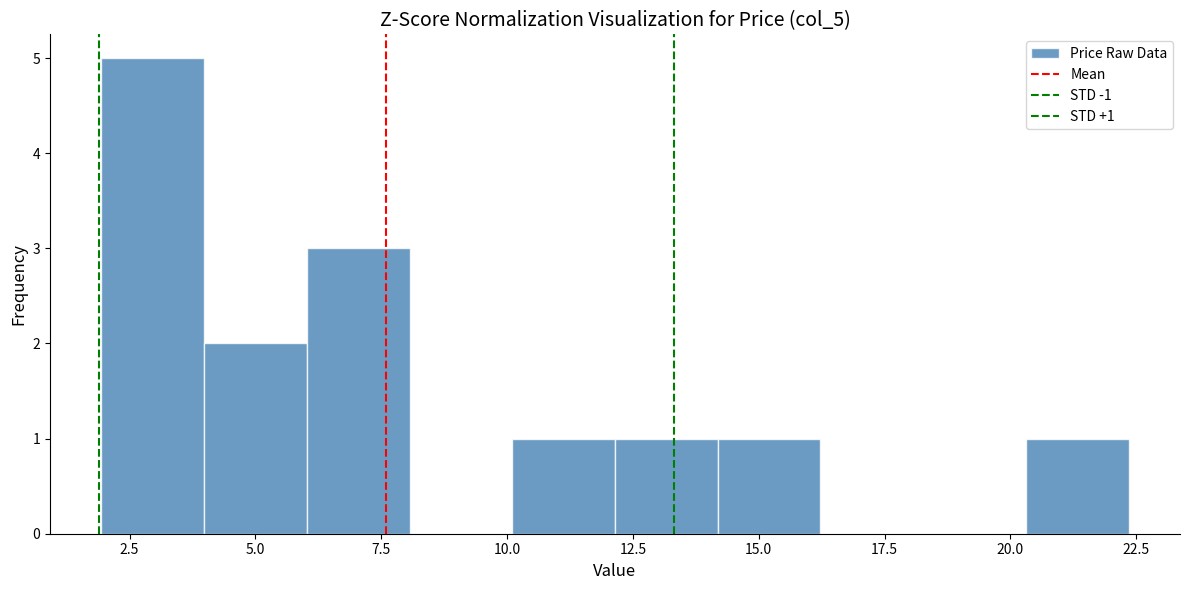

Which range on the x-axis has the tallest bar?

2.0 to 4.0